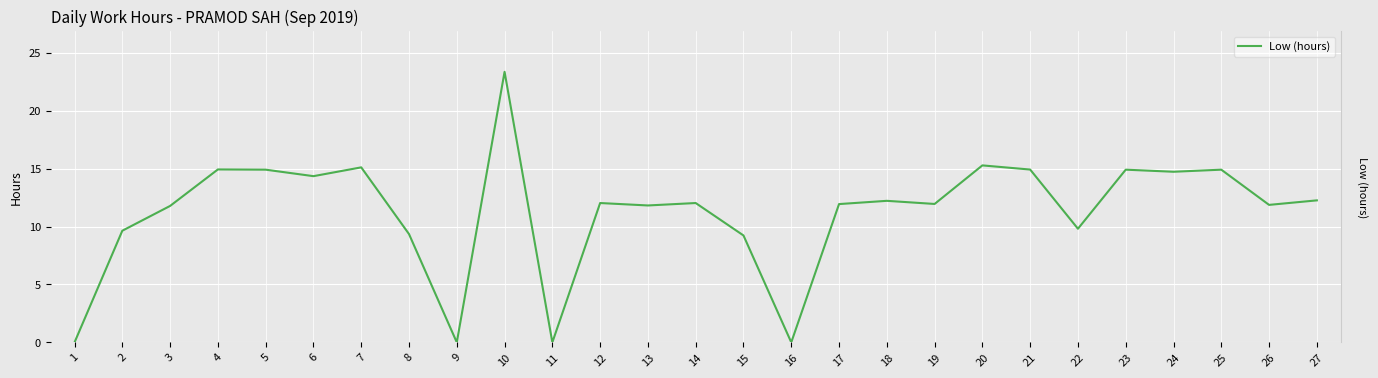

Between 15 and 19, which is larger?

19